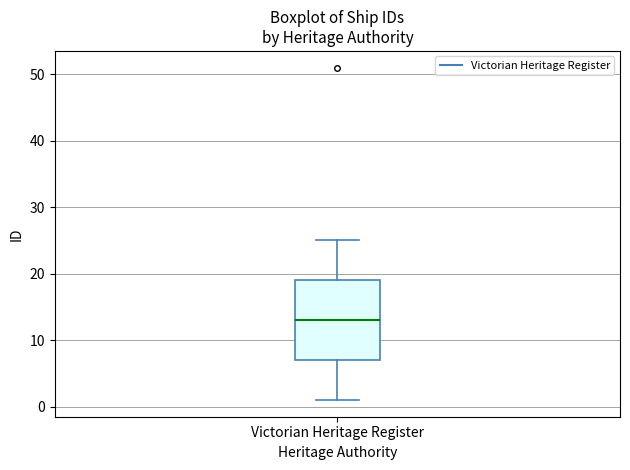

Transcribe this box plot: give where the median line is, the range the box spans, and where the two whiskers end, as read against the y-axis. The values are not printed on the chart, so give them approximately, as read against the axis.

median 13, box 7 to 19, whiskers 1 to 25